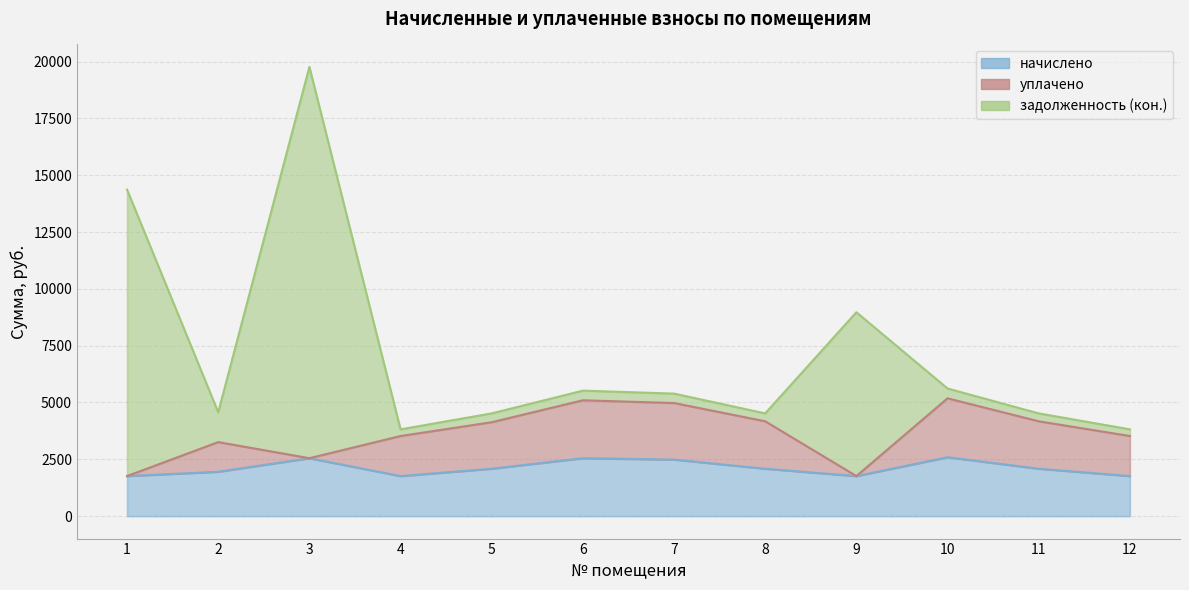

What is the value of the задолженность (кон.) point at the 2nd from the left?

4567.8